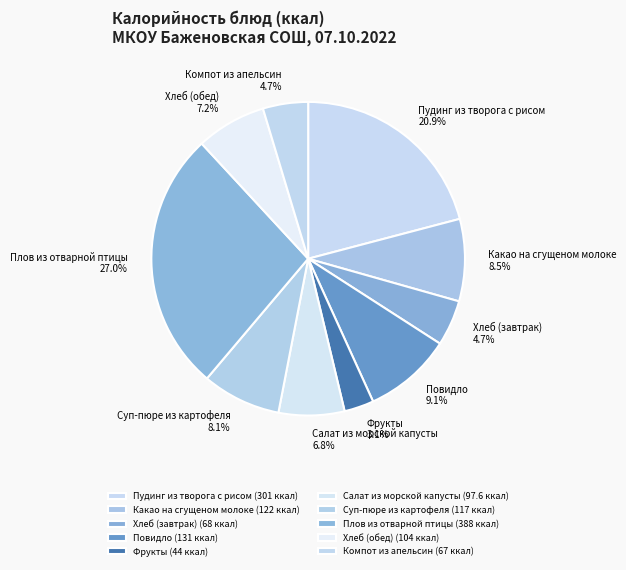

The Салат из морской капусты slice represents 1% of the pie. True or false?

False